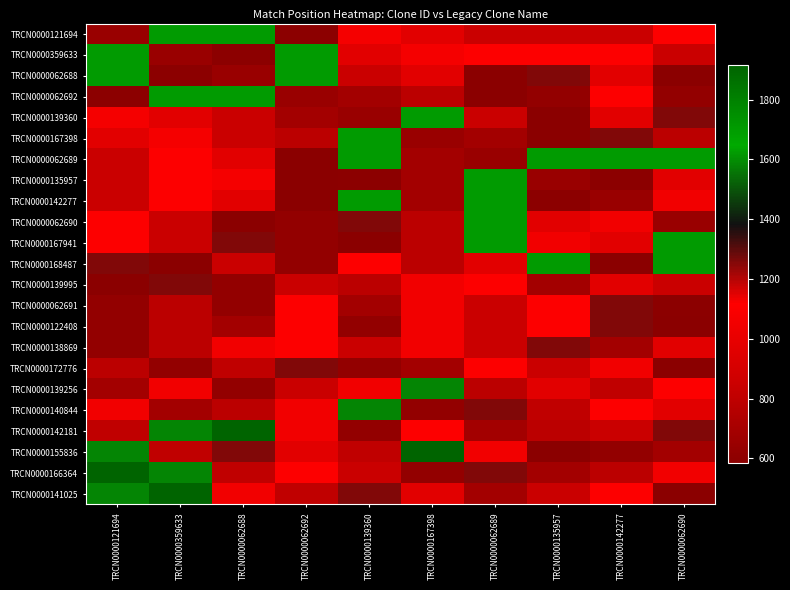

What is the difference between the highest and lowest values at TRCN0000142277?

1036